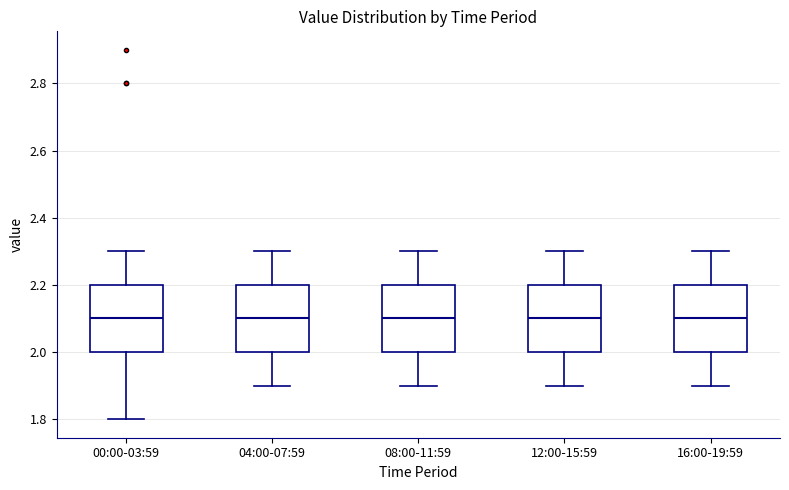

Reading left to right, read every box against the y-axis: the position of its median line, the range the box covers, and the ends of its whiskers. The values are not printed on the chart, so give them approximately, as read against the axis.

00:00-03:59: median 2.1, box 2.0 to 2.2, whiskers 1.8 to 2.3
04:00-07:59: median 2.1, box 2.0 to 2.2, whiskers 1.9 to 2.3
08:00-11:59: median 2.1, box 2.0 to 2.2, whiskers 1.9 to 2.3
12:00-15:59: median 2.1, box 2.0 to 2.2, whiskers 1.9 to 2.3
16:00-19:59: median 2.1, box 2.0 to 2.2, whiskers 1.9 to 2.3